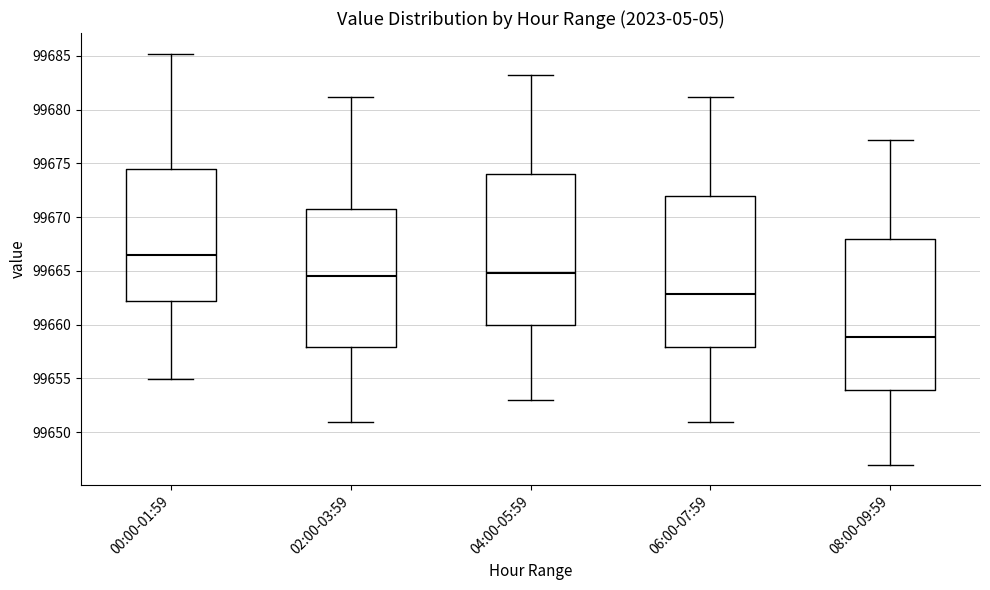

Which box has the highest median line?

00:00-01:59